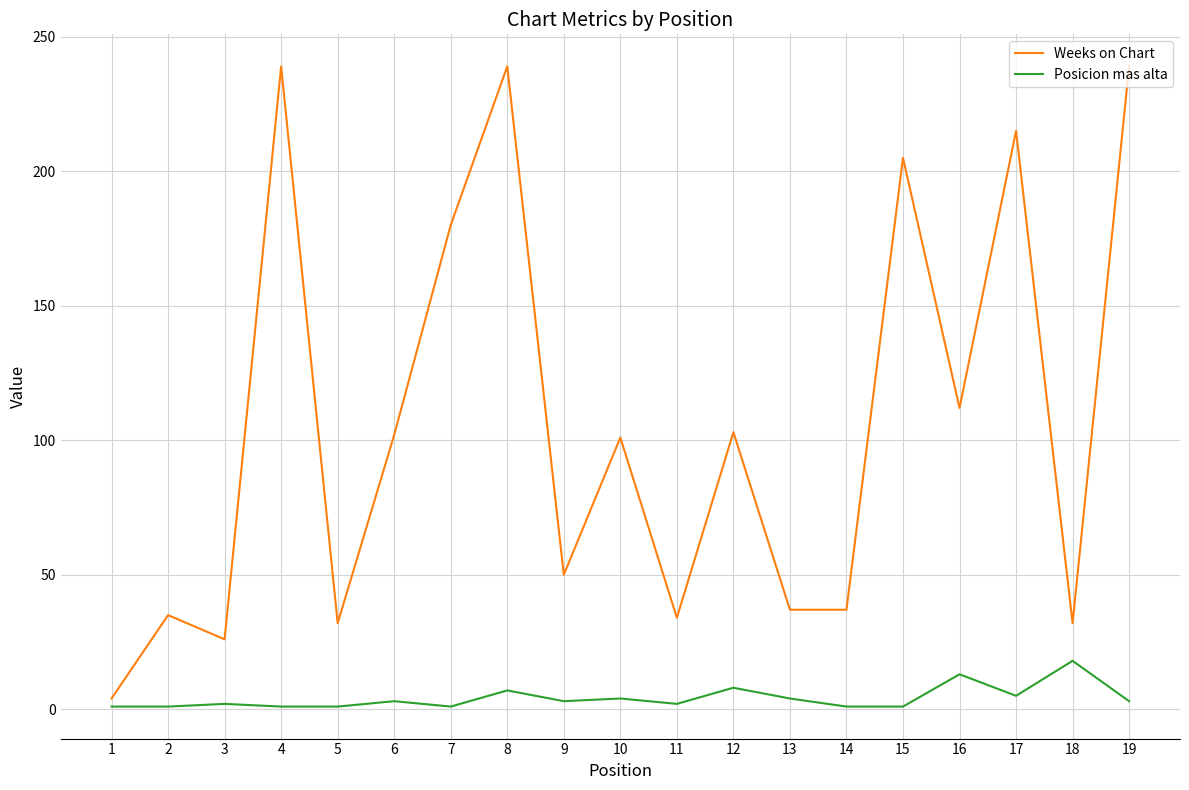

What is the difference between the second highest and second lowest values in the Weeks on Chart series?

213